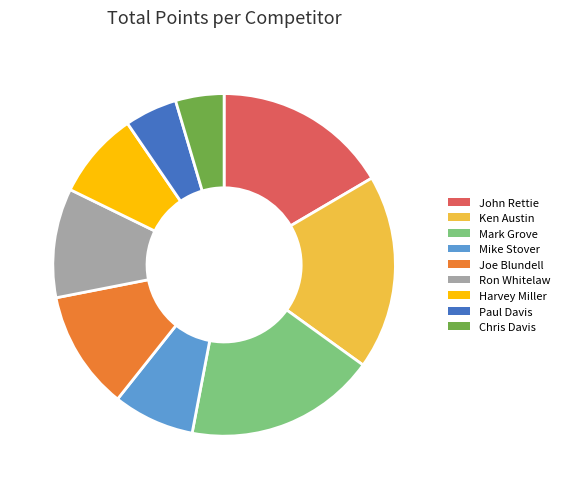

Do John Rettie and Chris Davis together represent more than half of the pie?

No